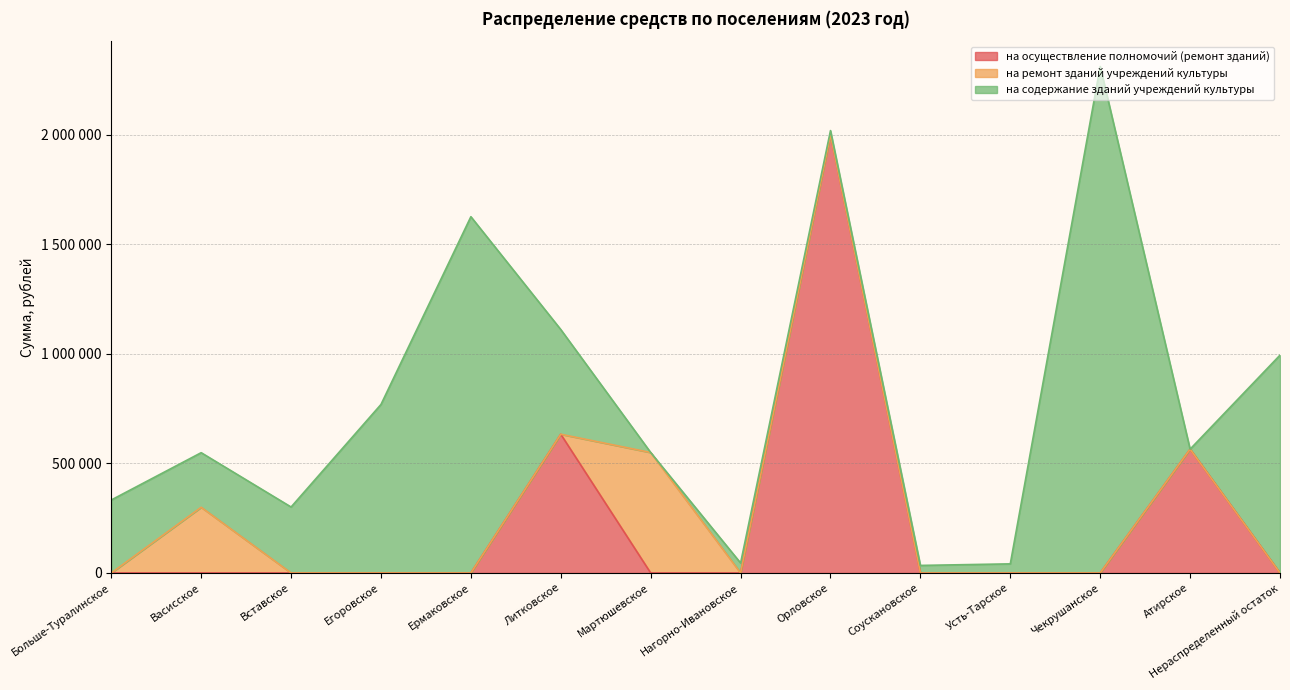

Where is the first local maximum for на осуществление полномочий (ремонт зданий)?

Литковское